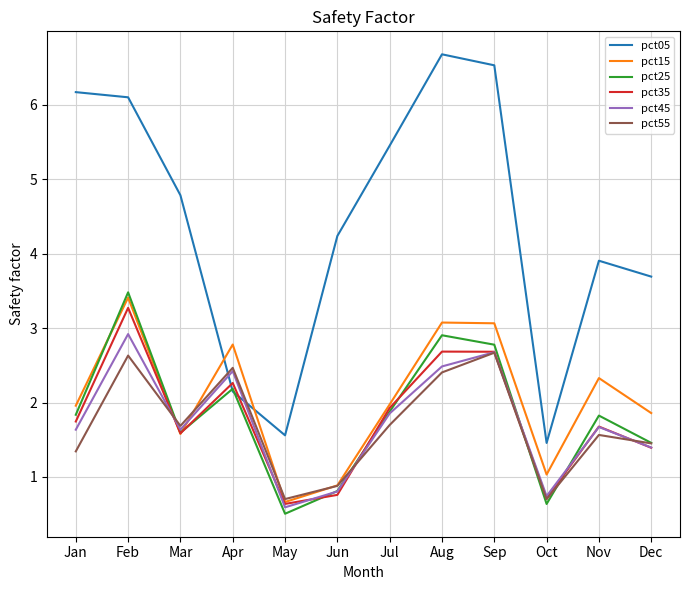

Reading left to right, list all the values displayed in this chart.

pct05: 6.2	6.1	4.8	2.1	1.6	4.2	5.5	6.7	6.5	1.5	3.9	3.7
pct15: 2.0	3.4	1.6	2.8	0.7	0.9	2.0	3.1	3.1	1.0	2.3	1.9
pct25: 1.8	3.5	1.6	2.2	0.5	0.8	1.9	2.9	2.8	0.6	1.8	1.5
pct35: 1.7	3.3	1.6	2.3	0.6	0.8	1.9	2.7	2.7	0.7	1.7	1.4
pct45: 1.6	2.9	1.6	2.4	0.6	0.8	1.9	2.5	2.7	0.7	1.7	1.4
pct55: 1.3	2.6	1.7	2.5	0.7	0.9	1.7	2.4	2.7	0.7	1.6	1.5